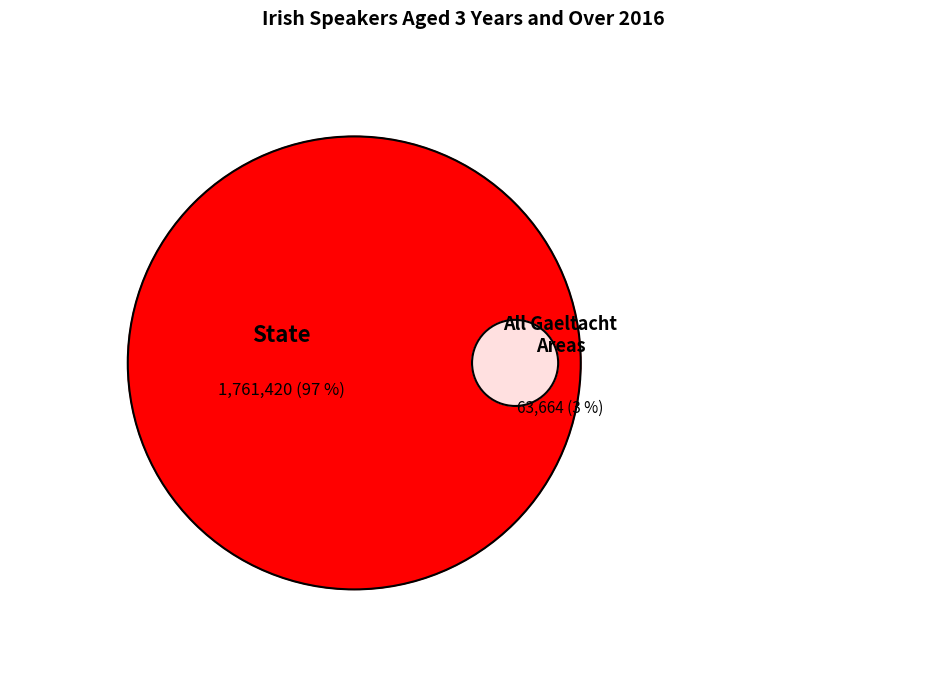

Which slice is the largest?

State